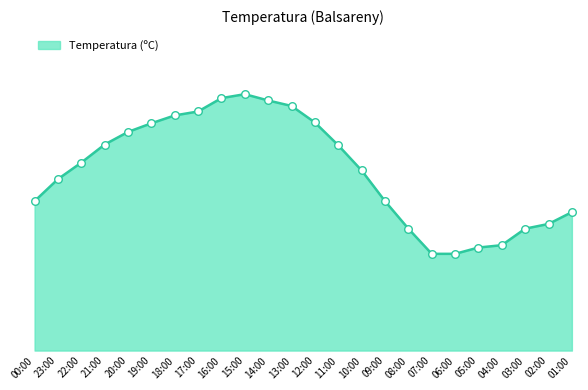

Is this an area chart (filled region under the line)?

Yes